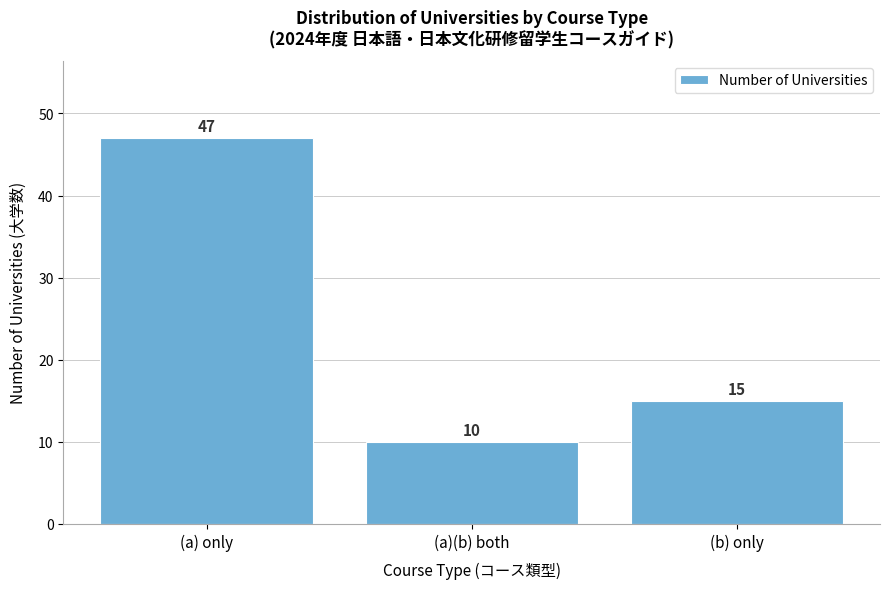

Reading left to right, list all the values displayed in this chart.

47	10	15